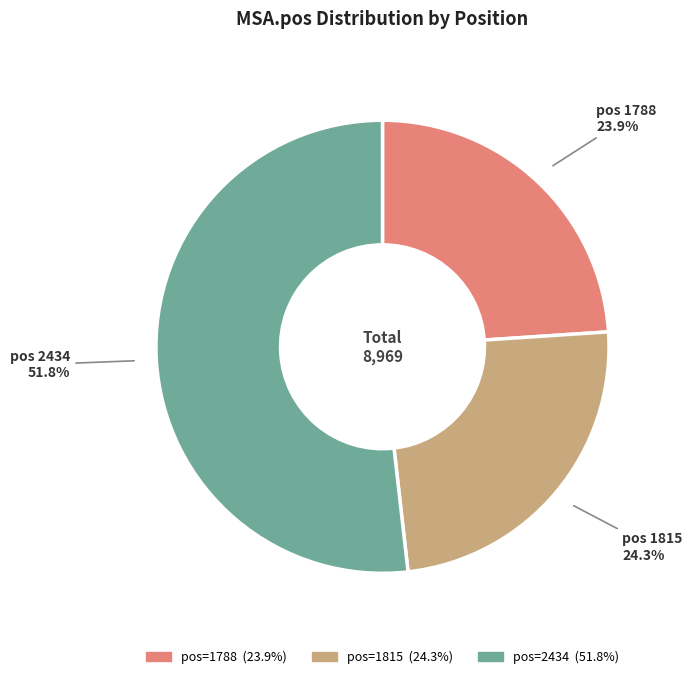

Is there a majority slice in this chart?

Yes